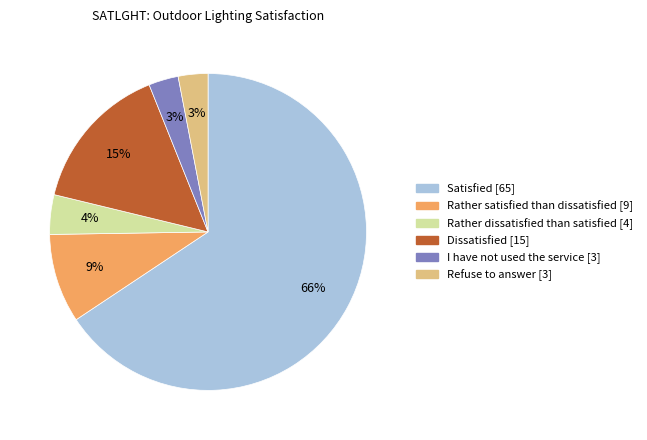

Count the number of slices in the pie.

6